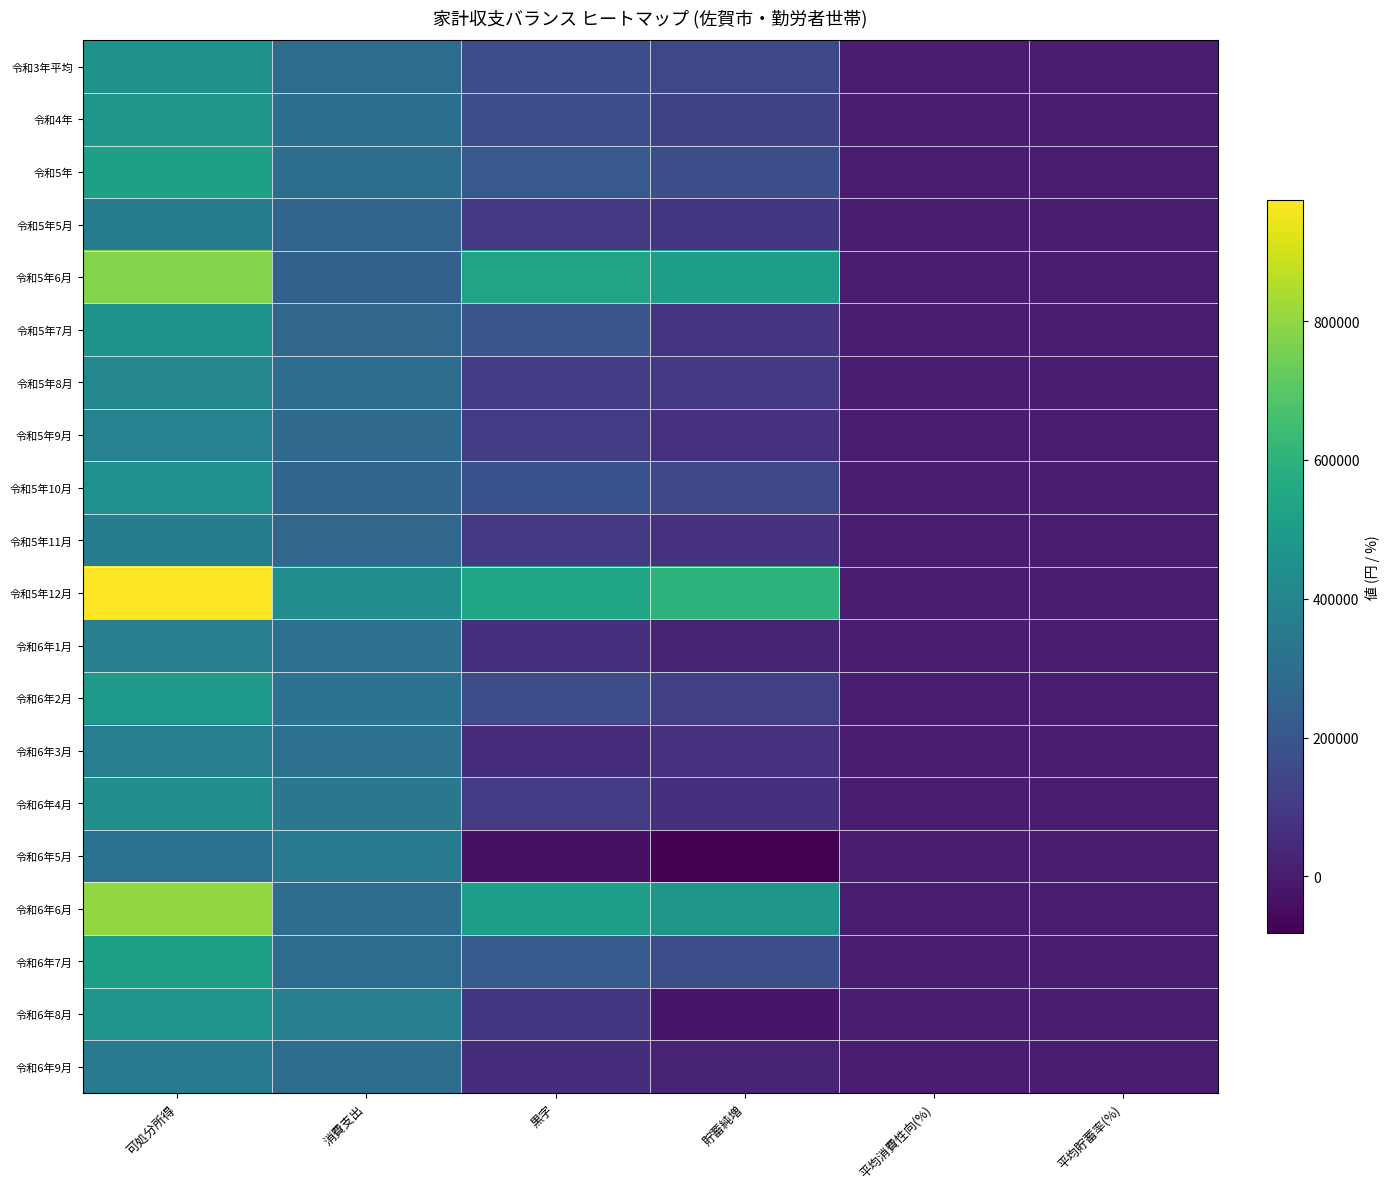

Reading left to right, transcribe all the data shown in this chart.

令和3年平均: 可処分所得=462725.0	消費支出=292629.0	黒字=170096.0	貯蓄純増=146134.0	平均消費性向(%)=63.2	平均貯蓄率(%)=31.6
令和4年: 可処分所得=475356.0	消費支出=304526.0	黒字=170830.0	貯蓄純増=126651.0	平均消費性向(%)=64.1	平均貯蓄率(%)=26.6
令和5年: 可処分所得=512883.0	消費支出=299895.0	黒字=212988.0	貯蓄純増=172033.0	平均消費性向(%)=58.5	平均貯蓄率(%)=33.5
令和5年5月: 可処分所得=363623.0	消費支出=263680.0	黒字=99943.0	貯蓄純増=88927.0	平均消費性向(%)=72.5	平均貯蓄率(%)=24.5
令和5年6月: 可処分所得=779644.0	消費支出=245964.0	黒字=533680.0	貯蓄純増=508415.0	平均消費性向(%)=31.5	平均貯蓄率(%)=65.2
令和5年7月: 可処分所得=466631.0	消費支出=265796.0	黒字=200835.0	貯蓄純増=79936.0	平均消費性向(%)=57.0	平均貯蓄率(%)=17.1
令和5年8月: 可処分所得=406094.0	消費支出=295622.0	黒字=110472.0	貯蓄純増=96318.0	平均消費性向(%)=72.8	平均貯蓄率(%)=23.7
令和5年9月: 可処分所得=384967.0	消費支出=280015.0	黒字=104952.0	貯蓄純増=67468.0	平均消費性向(%)=72.7	平均貯蓄率(%)=17.5
令和5年10月: 可処分所得=449968.0	消費支出=264362.0	黒字=185606.0	貯蓄純増=141696.0	平均消費性向(%)=58.8	平均貯蓄率(%)=31.5
令和5年11月: 可処分所得=360926.0	消費支出=268323.0	黒字=92603.0	貯蓄純増=69872.0	平均消費性向(%)=74.3	平均貯蓄率(%)=19.4
令和5年12月: 可処分所得=973833.0	消費支出=434554.0	黒字=539280.0	貯蓄純増=600986.0	平均消費性向(%)=44.6	平均貯蓄率(%)=61.7
令和6年1月: 可処分所得=379287.0	消費支出=314922.0	黒字=64365.0	貯蓄純増=18300.0	平均消費性向(%)=83.0	平均貯蓄率(%)=4.8
令和6年2月: 可処分所得=486892.0	消費支出=320655.0	黒字=166237.0	貯蓄純増=117179.0	平均消費性向(%)=65.9	平均貯蓄率(%)=24.1
令和6年3月: 可処分所得=370753.0	消費支出=314857.0	黒字=55896.0	貯蓄純増=69295.0	平均消費性向(%)=84.9	平均貯蓄率(%)=18.7
令和6年4月: 可処分所得=439451.0	消費支出=338724.0	黒字=100727.0	貯蓄純増=66985.0	平均消費性向(%)=77.1	平均貯蓄率(%)=15.2
令和6年5月: 可処分所得=319713.0	消費支出=356715.0	黒字=-37002.0	貯蓄純増=-81316.0	平均消費性向(%)=111.6	平均貯蓄率(%)=-25.4
令和6年6月: 可処分所得=803231.0	消費支出=297358.0	黒字=505873.0	貯蓄純増=477449.0	平均消費性向(%)=37.0	平均貯蓄率(%)=59.4
令和6年7月: 可処分所得=514181.0	消費支出=293646.0	黒字=220535.0	貯蓄純増=171396.0	平均消費性向(%)=57.1	平均貯蓄率(%)=33.3
令和6年8月: 可処分所得=467761.0	消費支出=378868.0	黒字=88893.0	貯蓄純増=-20499.0	平均消費性向(%)=81.0	平均貯蓄率(%)=-4.4
令和6年9月: 可処分所得=354143.0	消費支出=297753.0	黒字=56390.0	貯蓄純増=23301.0	平均消費性向(%)=84.1	平均貯蓄率(%)=6.6